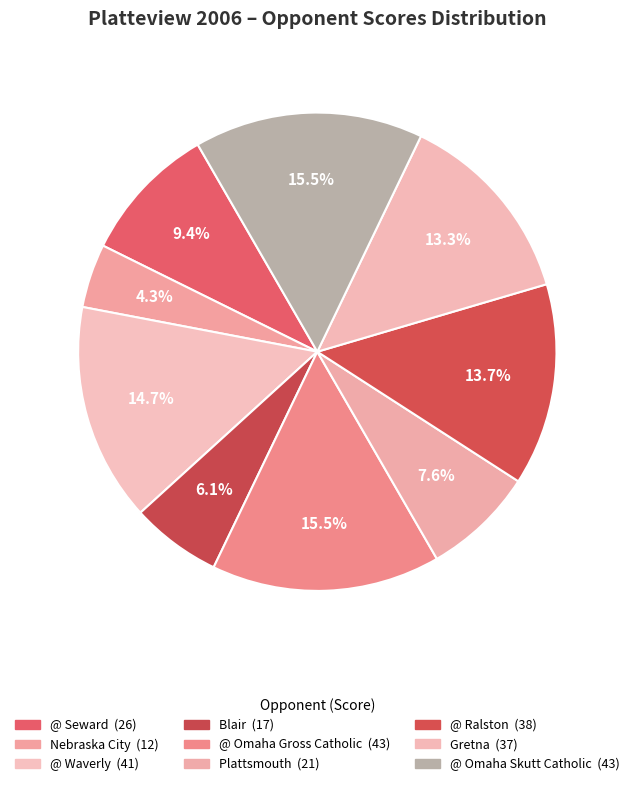

Count the number of slices in the pie.

9